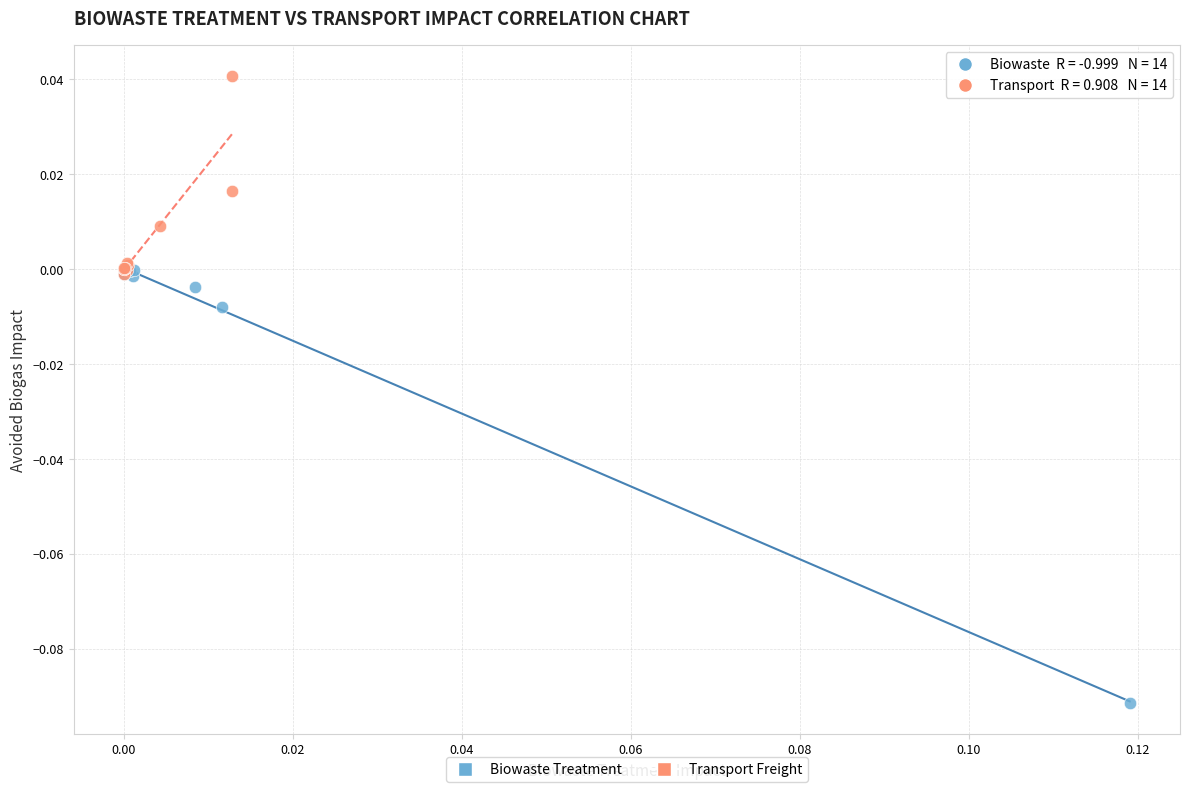

Which series has the widest spread of Y values?

Biowaste Treatment